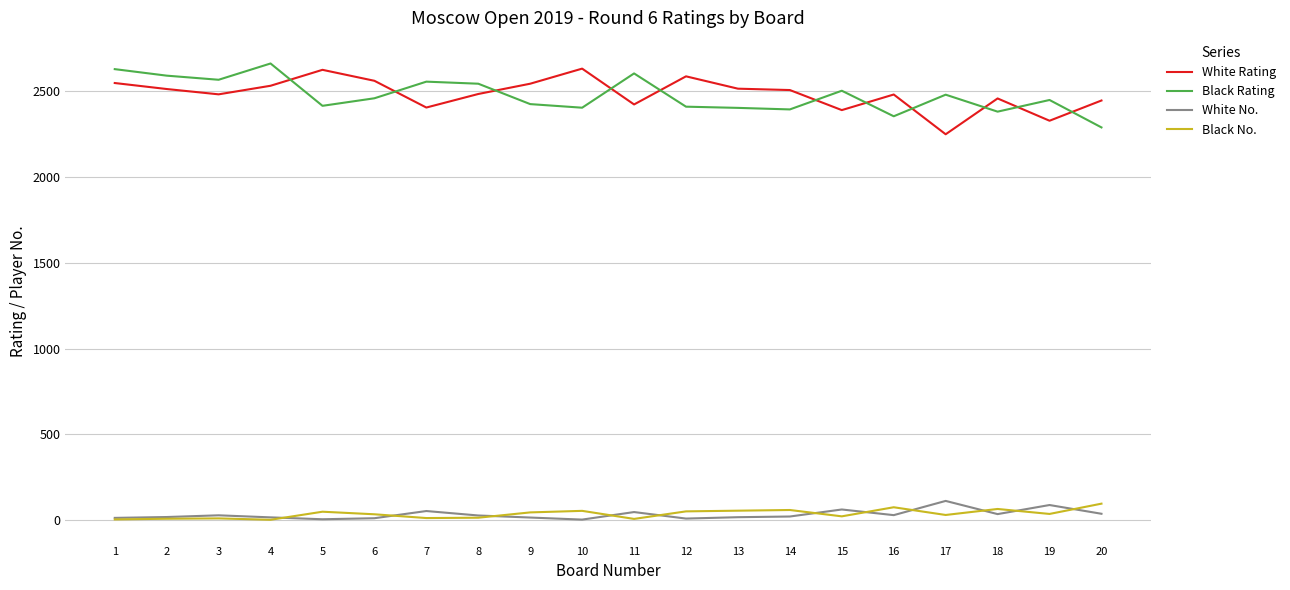

At which label does Black Rating reach its peak?

4